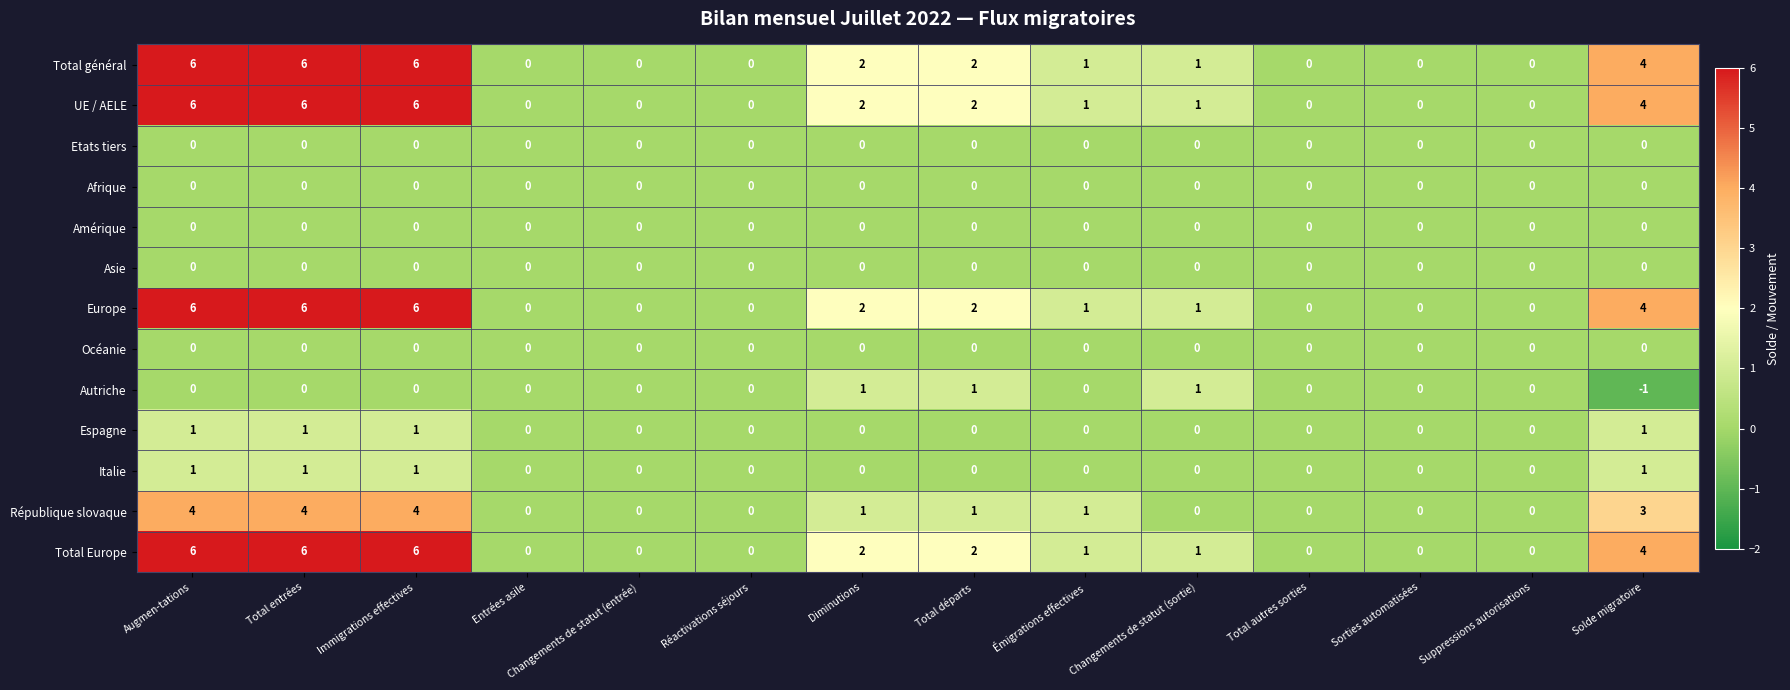

What is the greatest value displayed?

6